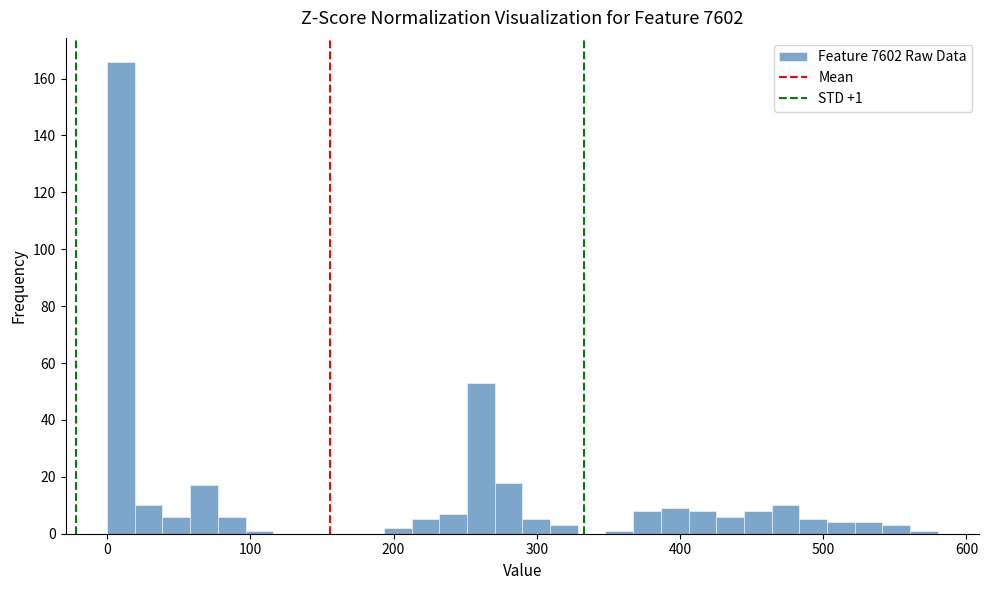

Around what value on the x-axis is the tallest bar? Give the approximate position of its centre, as read against the axis.

10